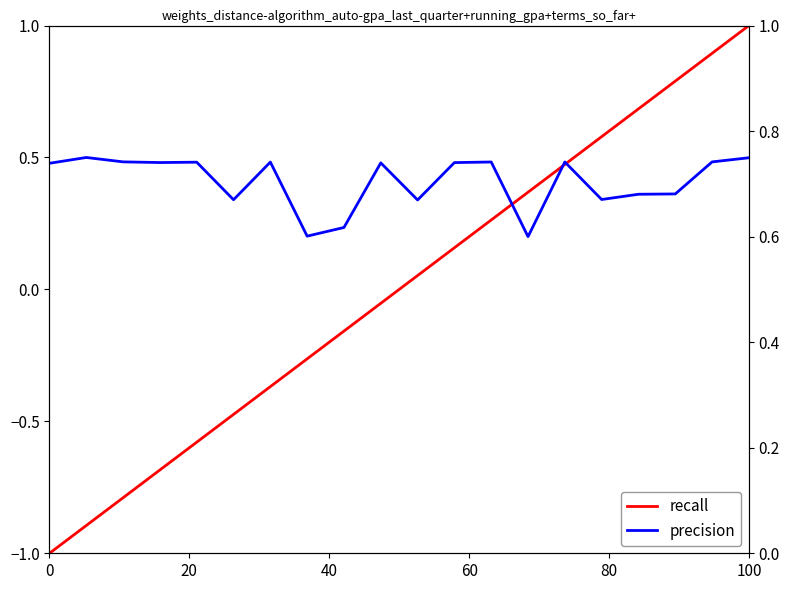

List the series in order of their peak value, highest first.

recall, precision